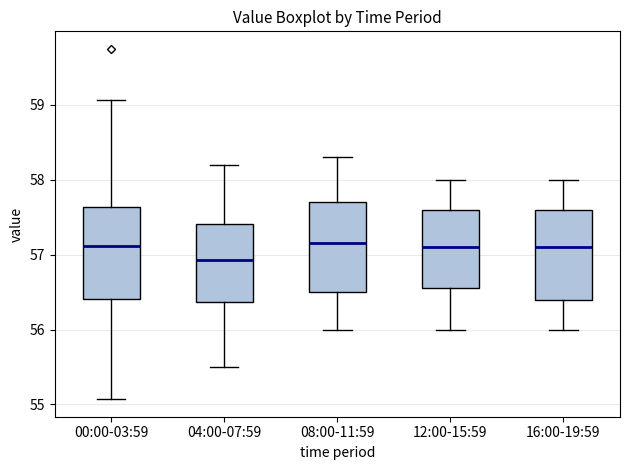

Which box has the lowest median line?

04:00-07:59